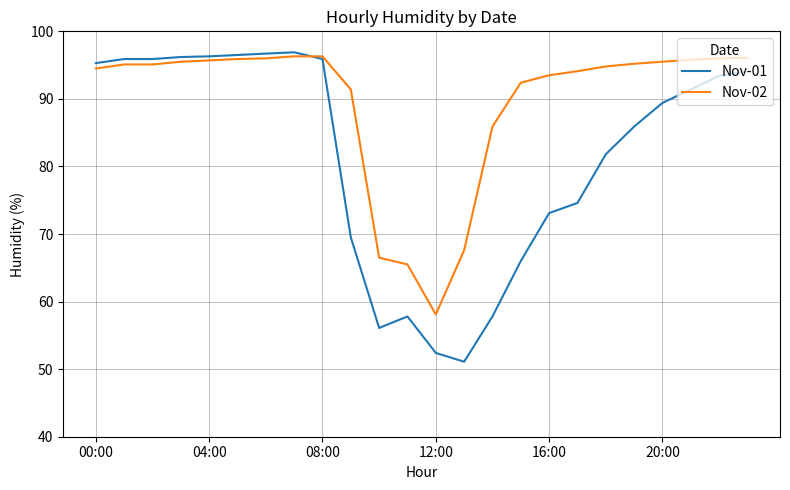

List the series in order of their overall mean, highest first.

Nov-02, Nov-01